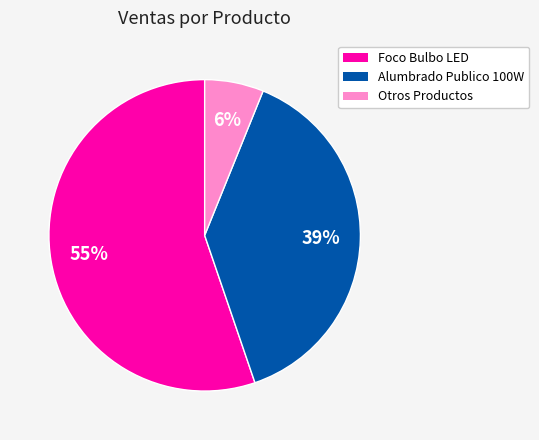

To the nearest percent, what is the average slice percentage?

33%